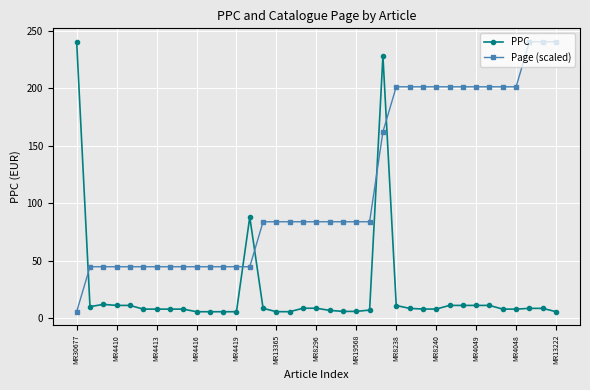

Which series has the largest total across all categories?

Page (scaled)